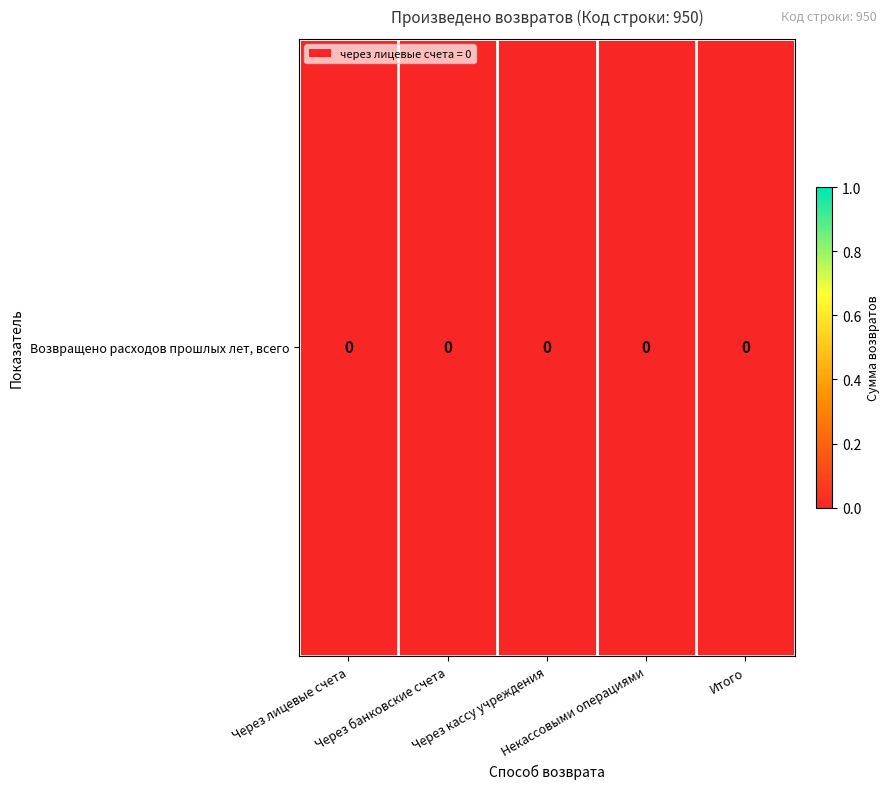

The value at Через банковские счета is 0.0. True or false?

False